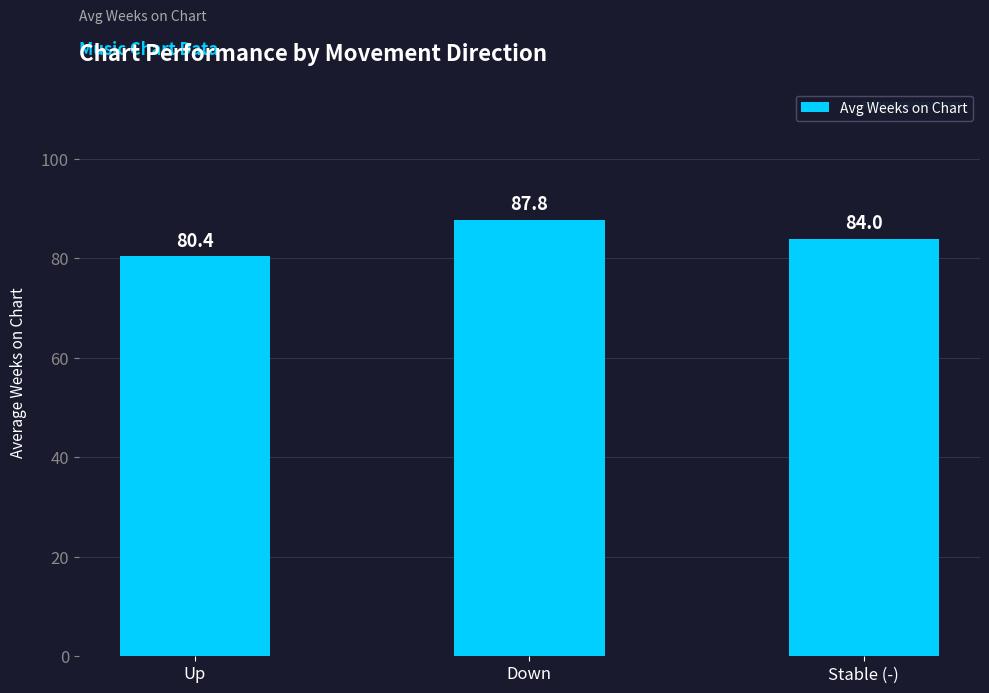

What is the difference between the values at Down and Up?

7.4